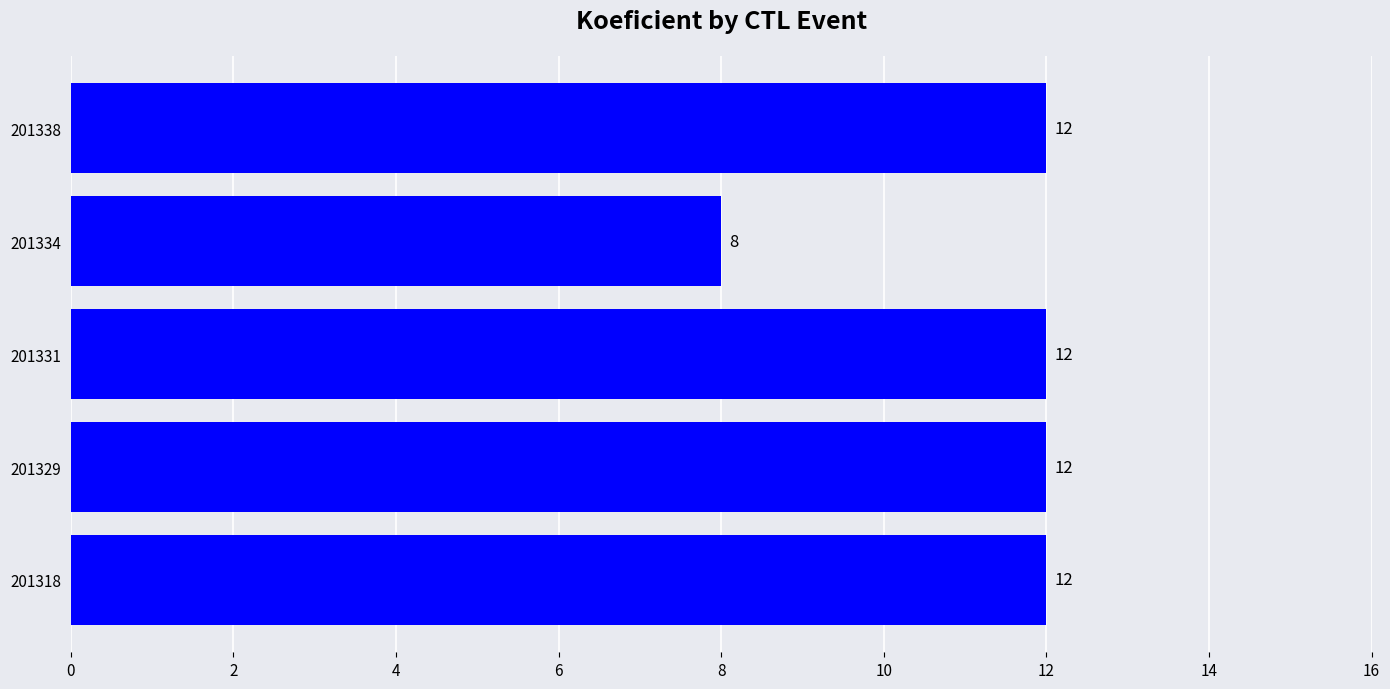

What is the sum of all values?

56